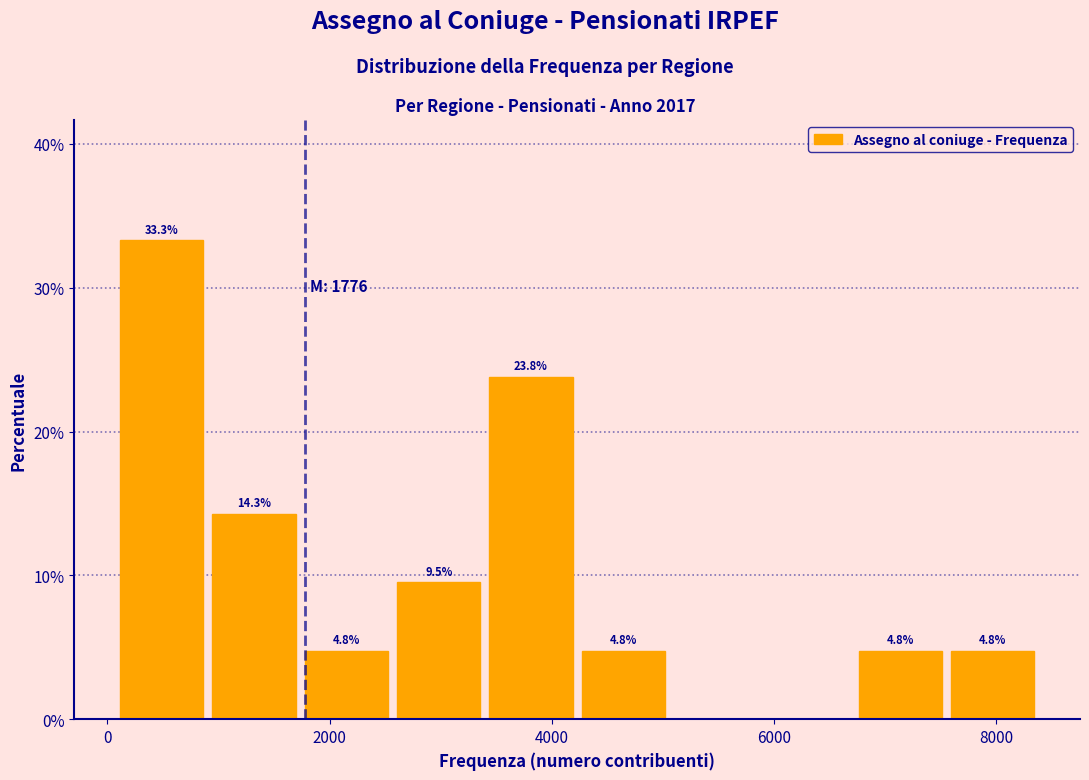

Over which range of the x-axis is the bar tallest?

200 to 1000